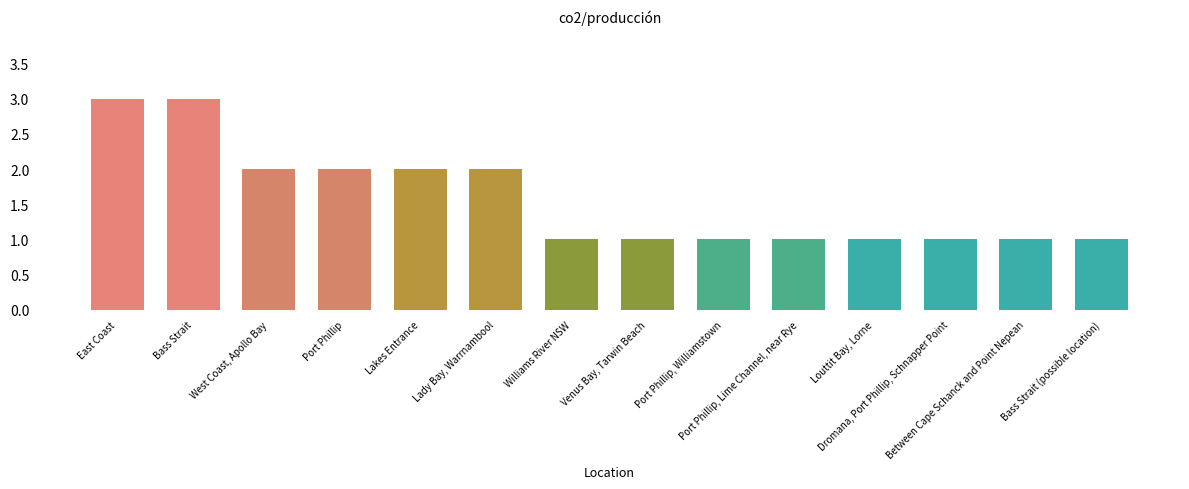

What position from the right is Lady Bay, Warrnambool?

9